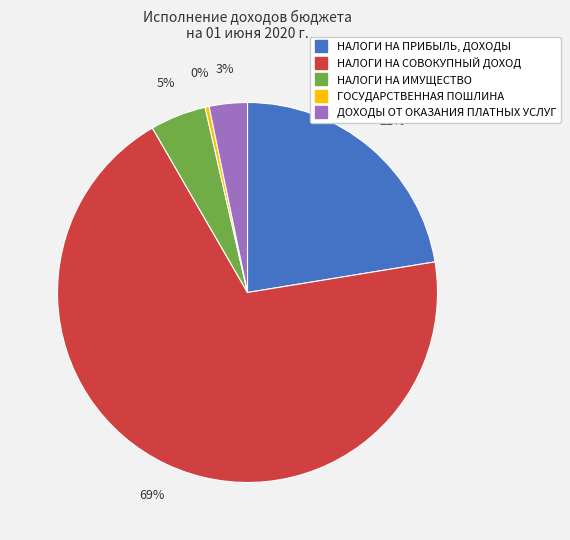

To the nearest percent, what percentage of the pie is НАЛОГИ НА ИМУЩЕСТВО?

5%